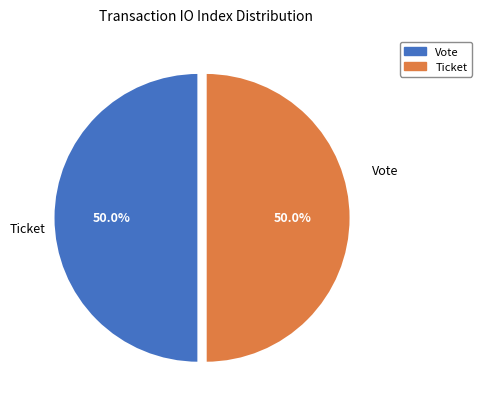

What percentage is the Vote slice, to the nearest percent?

50%